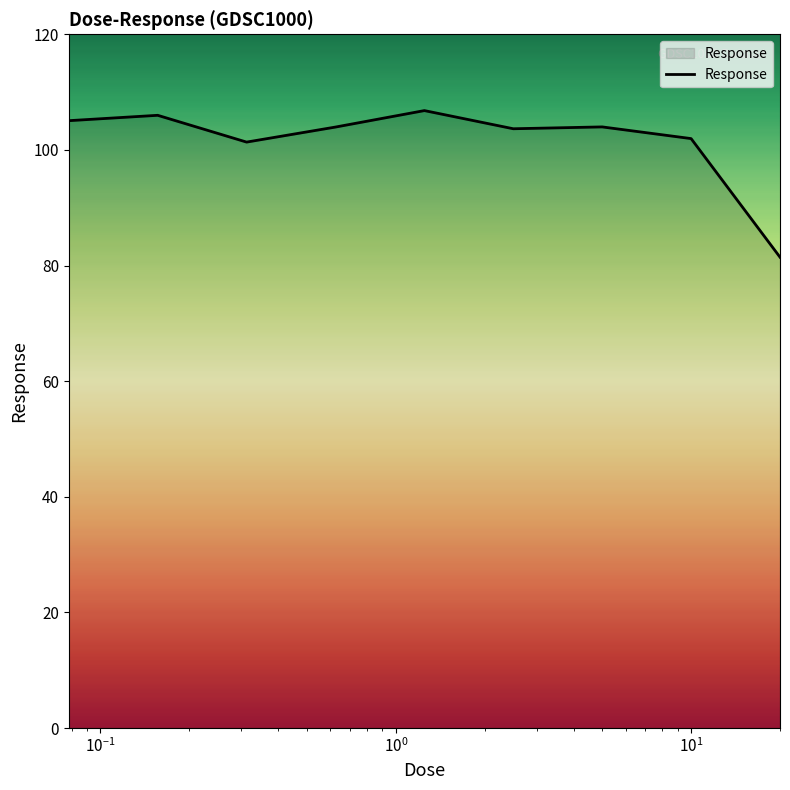

How many series are shown in this chart?

1